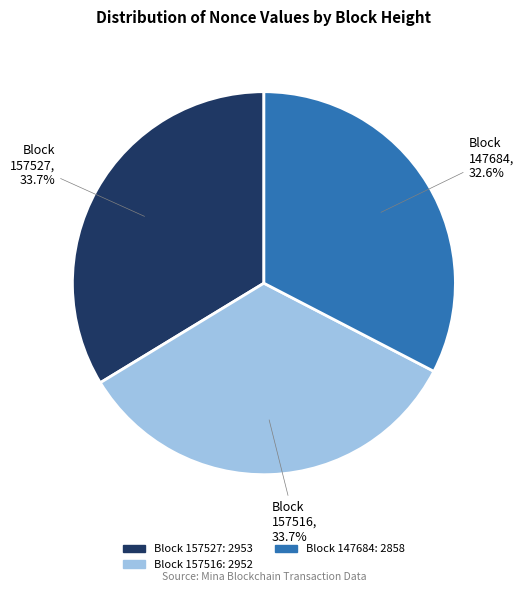

Is there a majority slice in this chart?

No